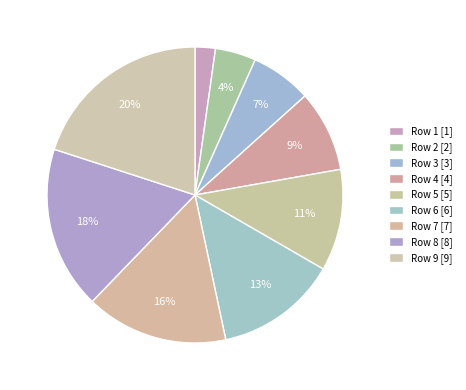

How many segments does this pie chart have?

9